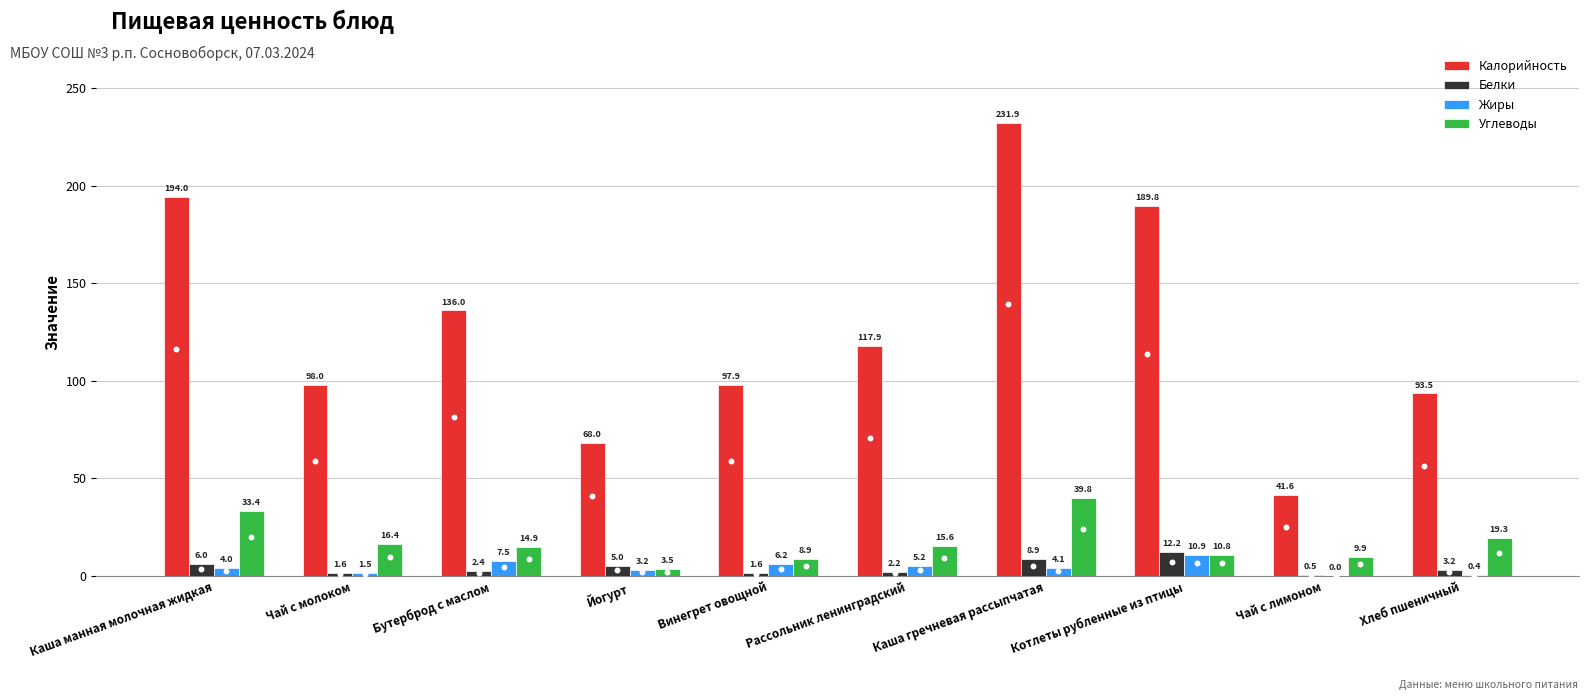

Which series reaches the maximum Y coordinate?

Калорийность